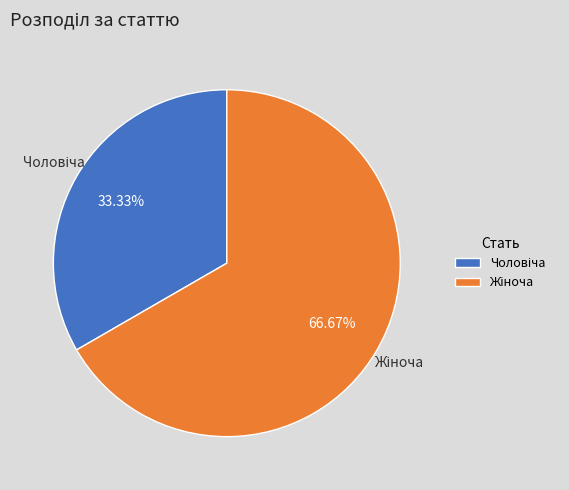

Does any single category account for the majority?

Yes